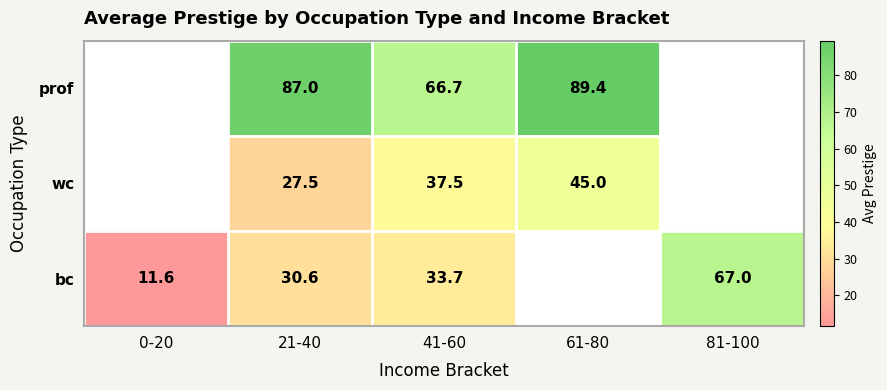

What is the difference between the wc values at 61-80 and 21-40?

17.5